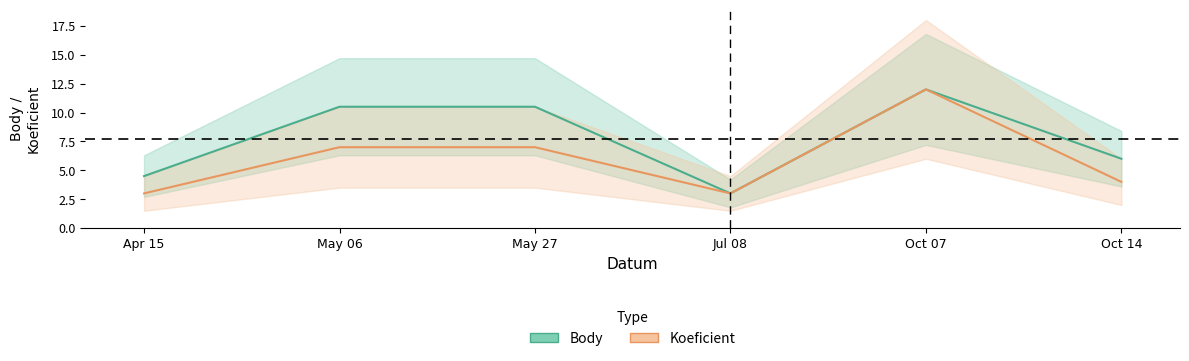

Which series has the widest spread of values?

Body